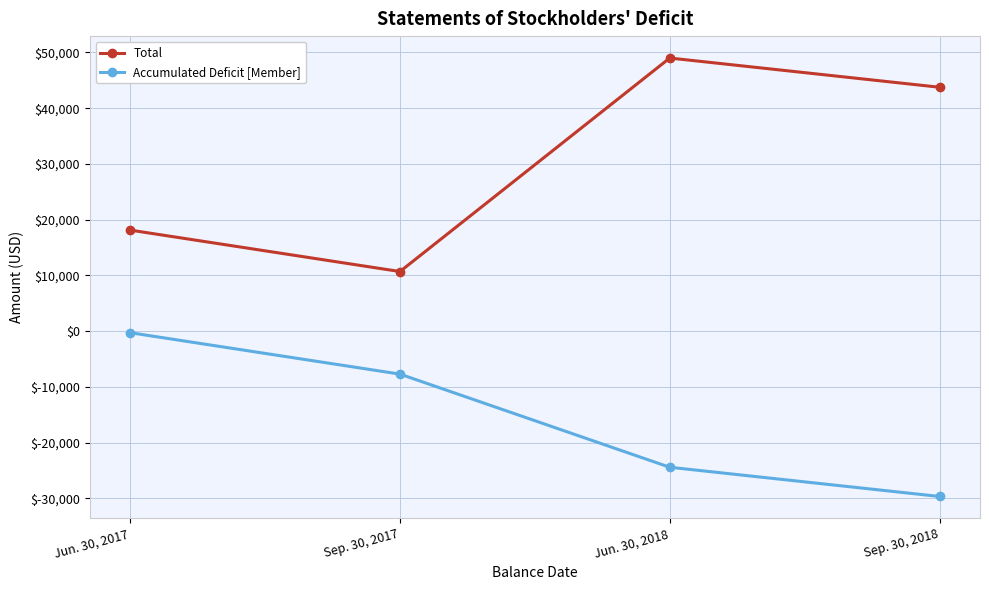

The Accumulated Deficit [Member] series shows -39444 at Jun. 30, 2018. True or false?

False